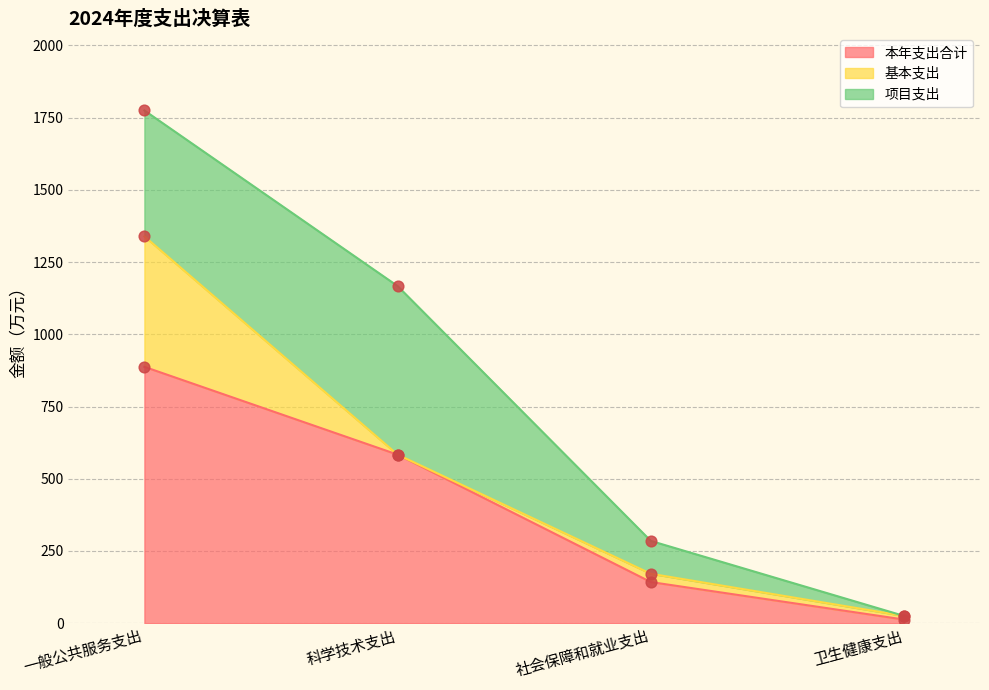

Which series reaches the maximum Y coordinate?

本年支出合计